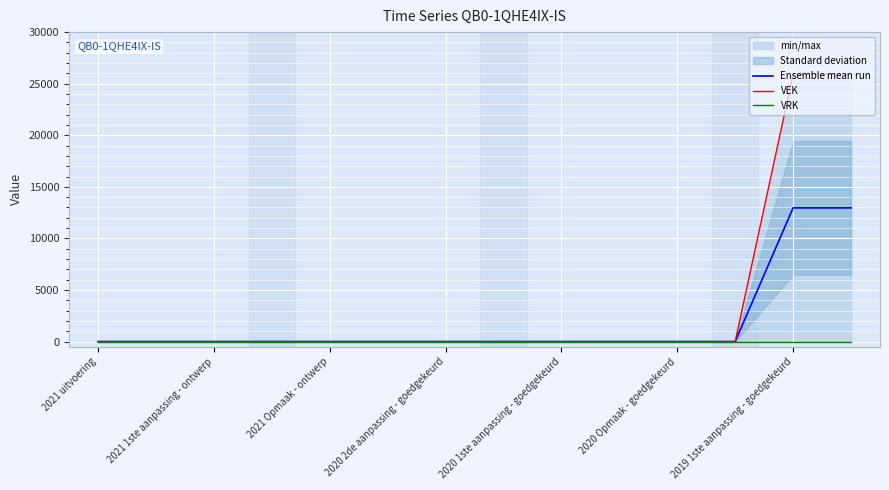

True or false: VEK and VRK cross at least once.

False